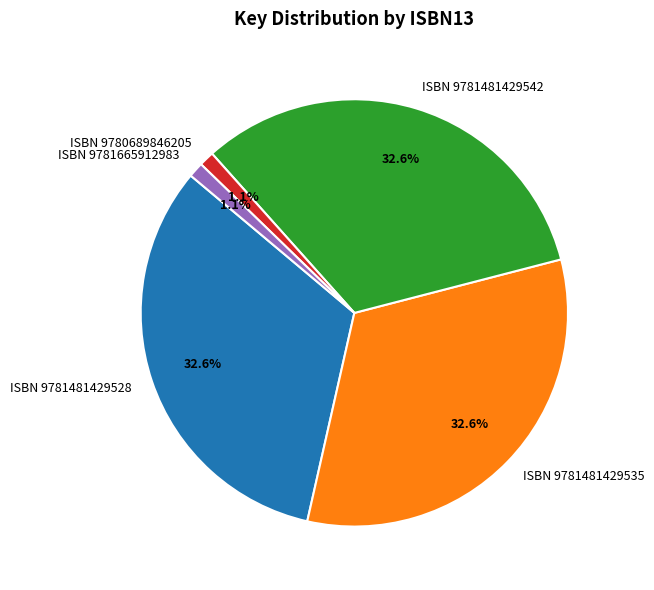

What percentage do ISBN 9781481429542 and ISBN 9780689846205 together represent?

33.7%